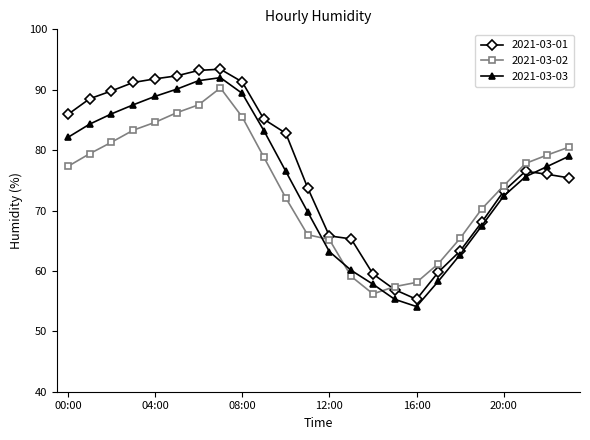

How many interior local peaks does the 2021-03-03 series have?

1